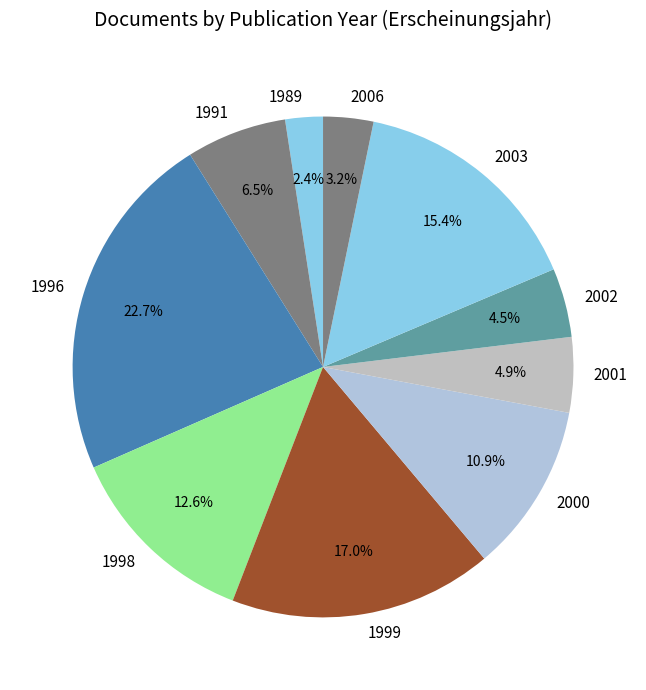

How many segments does this pie chart have?

10